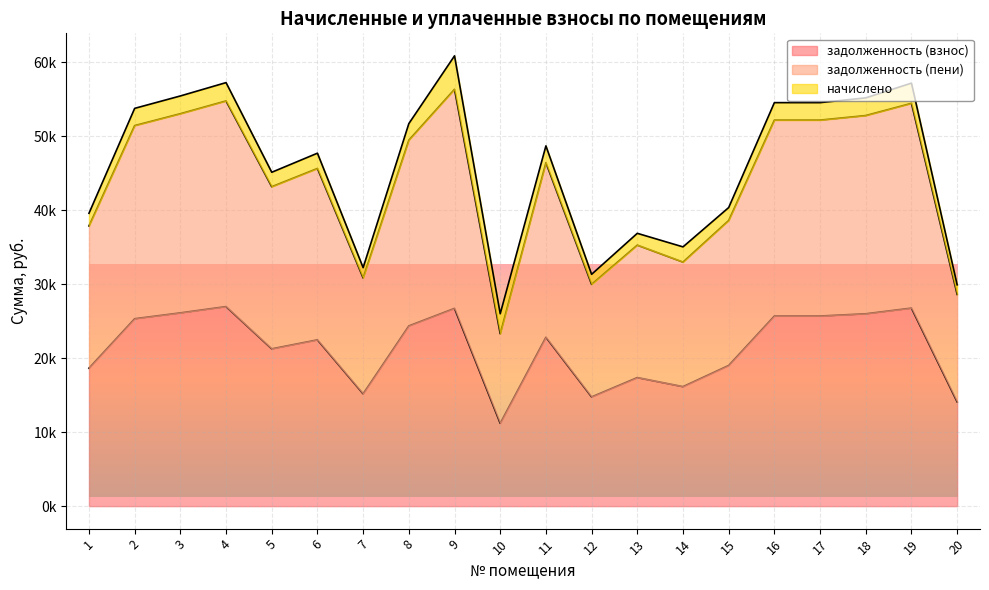

Which has a higher value, 10 or 18?

18